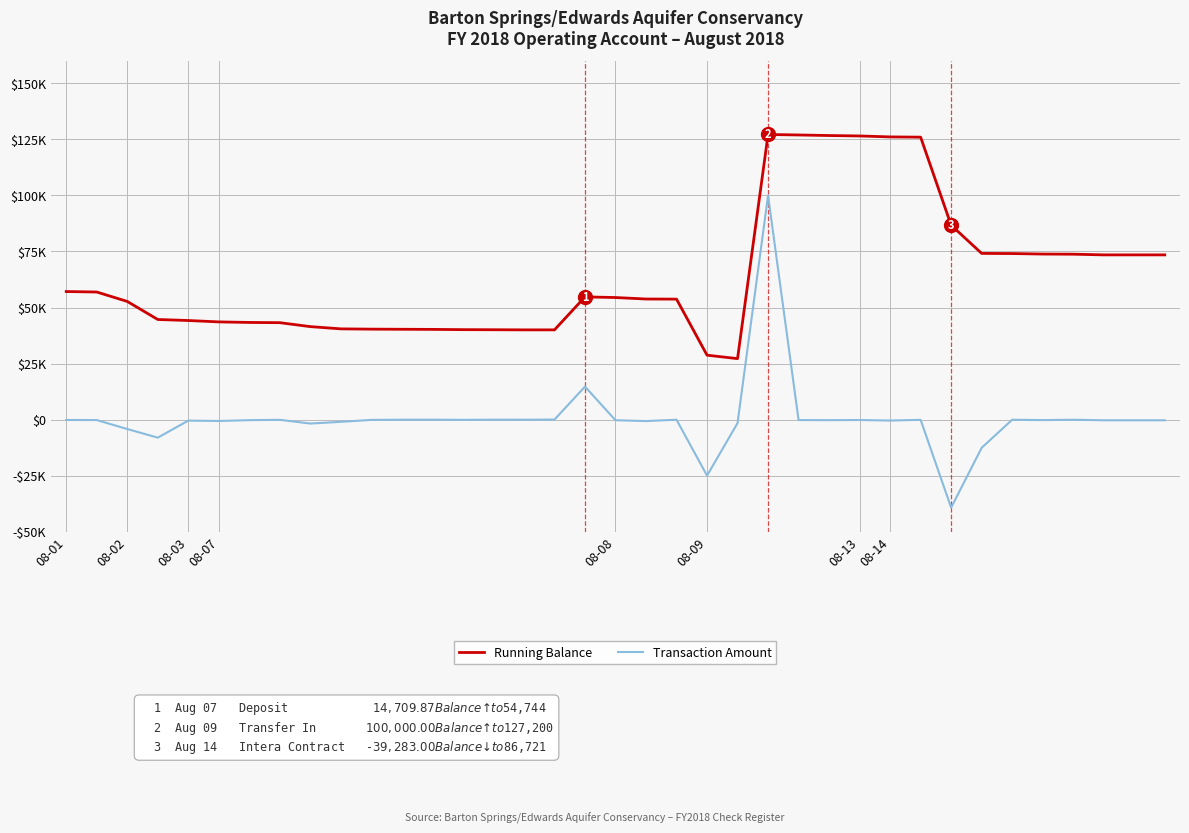

True or false: Running Balance and Transaction Amount cross at least once.

False